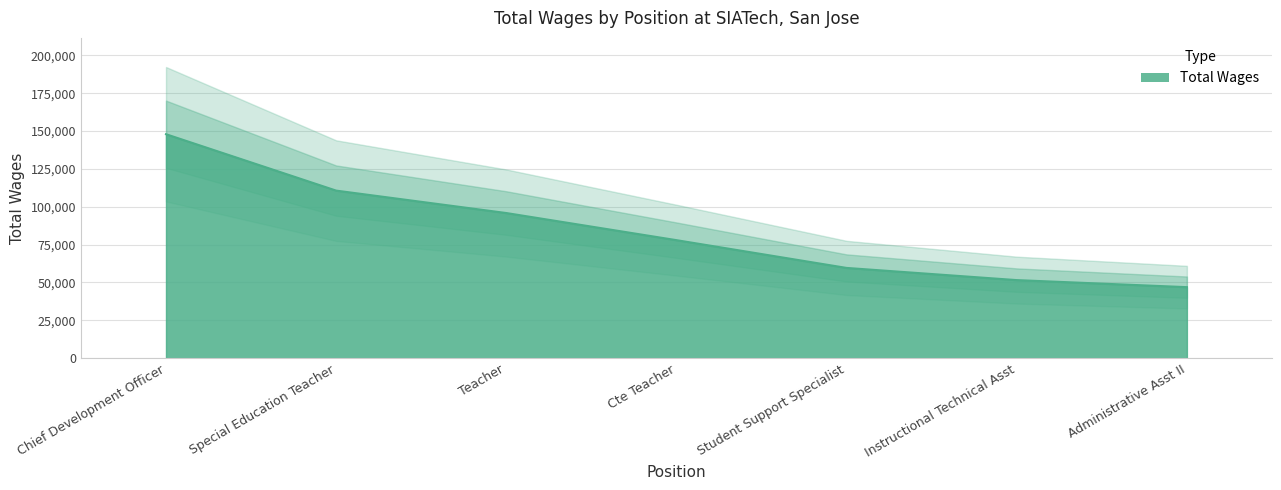

Where does the data first go above 77947?

Chief Development Officer